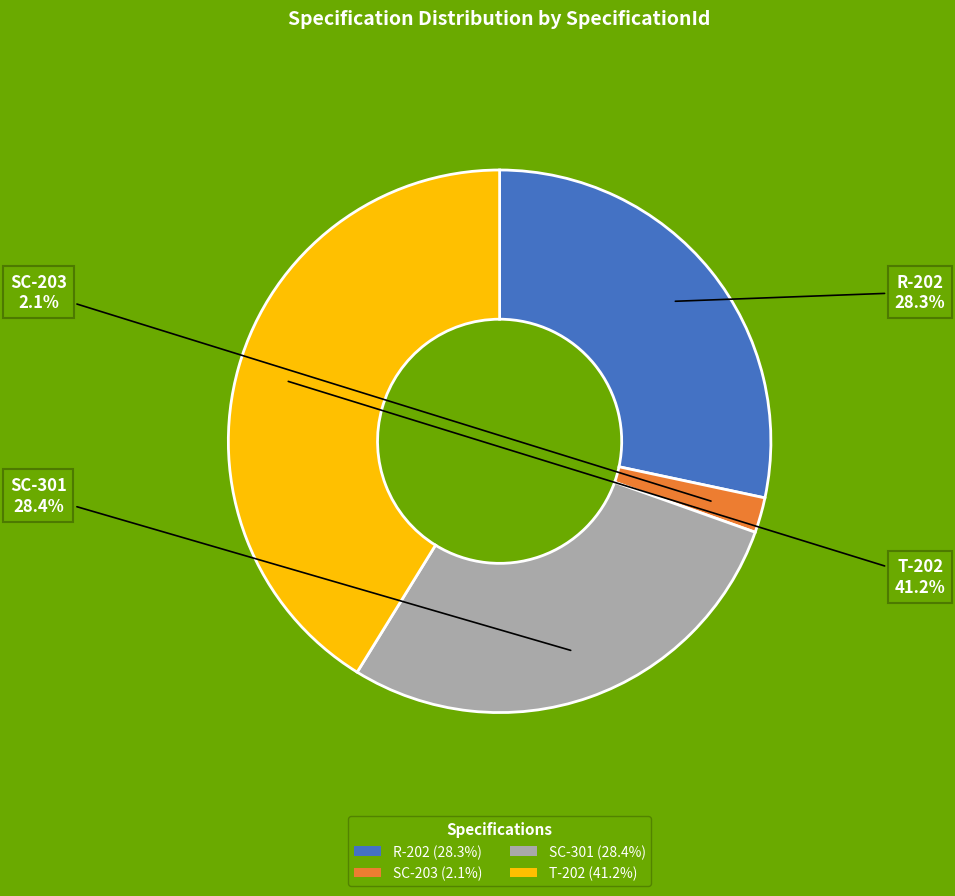

Which slice is the largest?

T-202